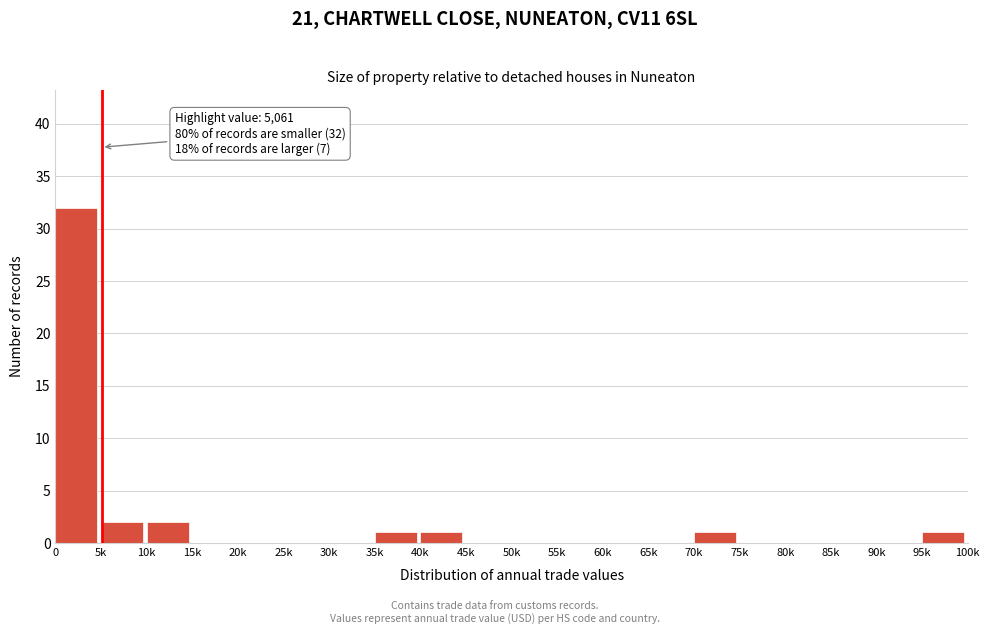

Reading left to right, list all the values displayed in this chart.

0=32	5k=2	10k=2	15k=0	20k=0	25k=0	30k=0	35k=1	40k=1	45k=0	50k=0	55k=0	60k=0	65k=0	70k=1	75k=0	80k=0	85k=0	90k=0	95k=1